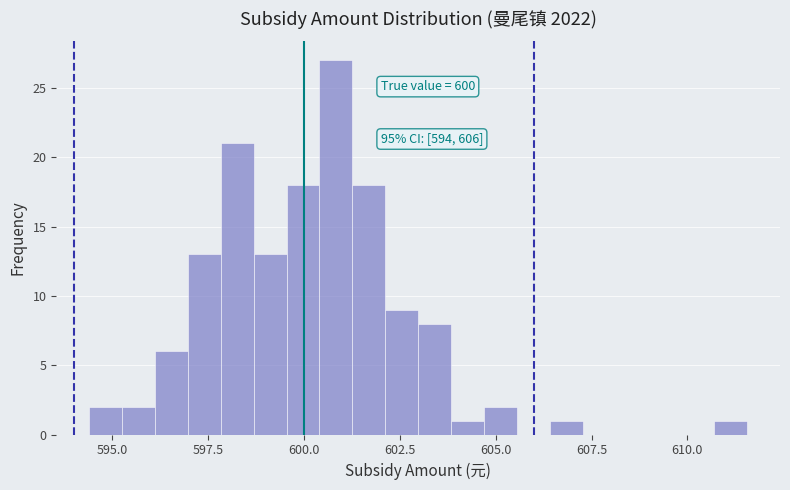

Read against the x-axis, roughly where is the centre of the tallest bar?

601.0